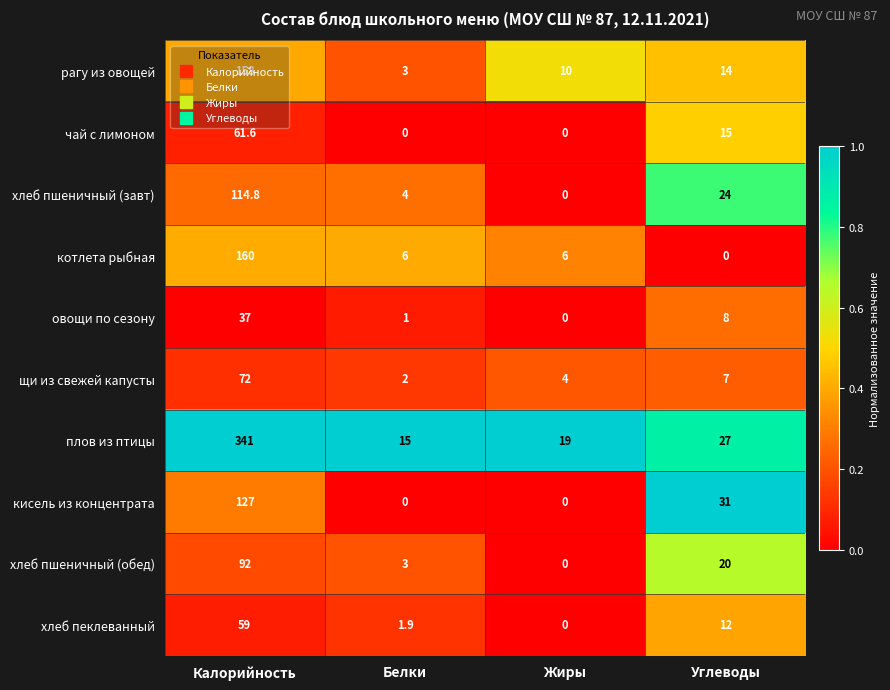

What is the greatest value displayed?

341.0